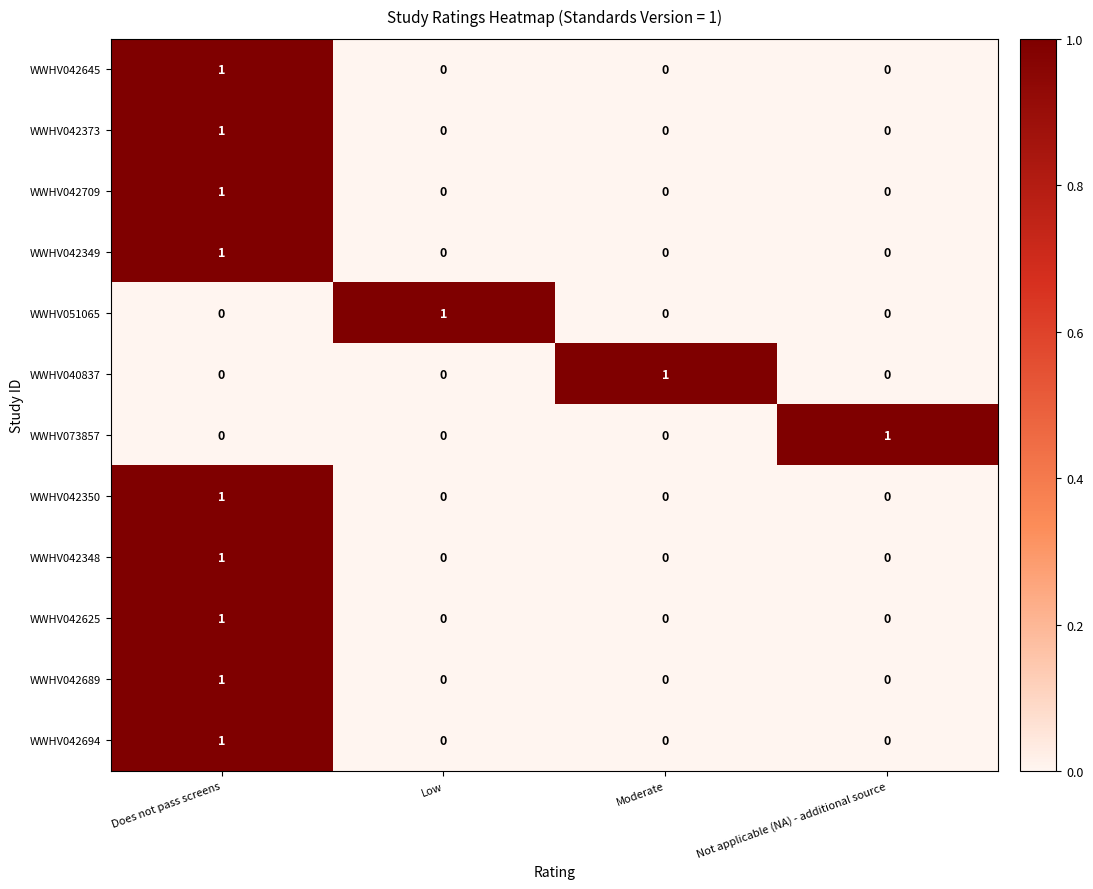

At how many categories does at least one series exceed 0?

4